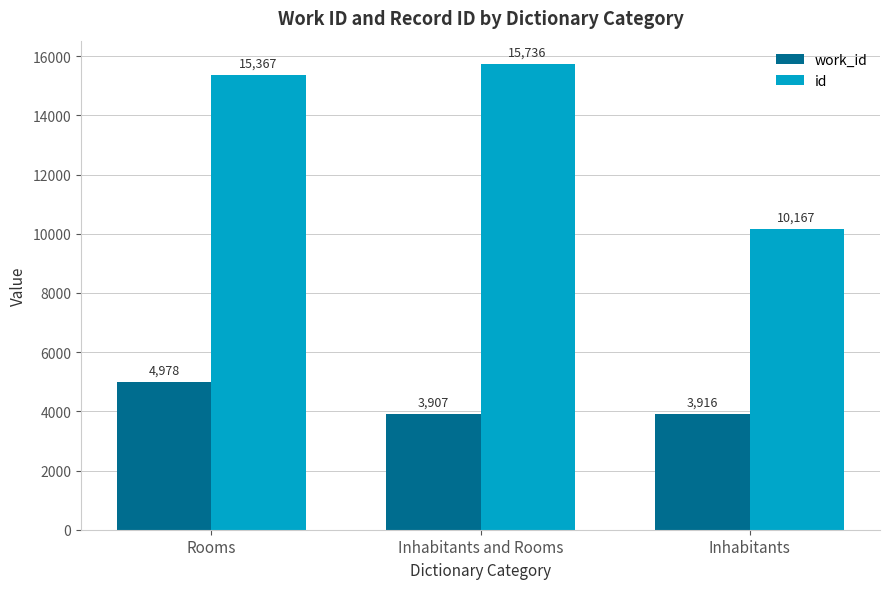

Does the chart contain any negative values?

No